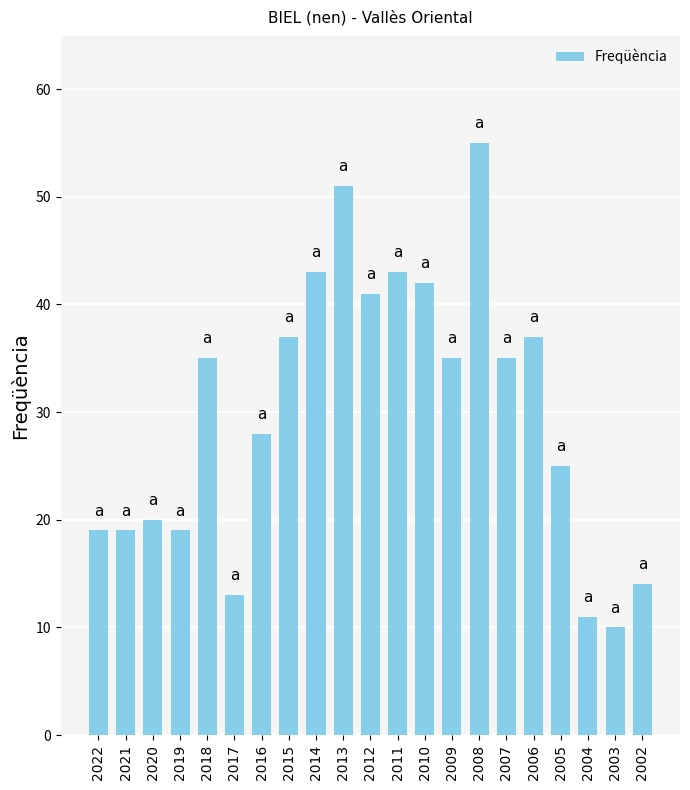

Is it true that the value at 2011 is 43?

True